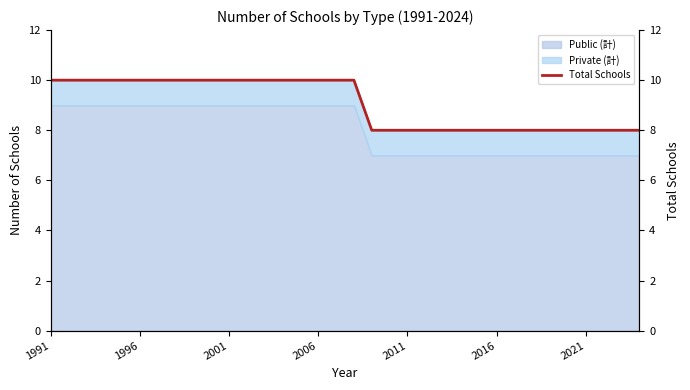

What is the maximum value for Public (計)?

9